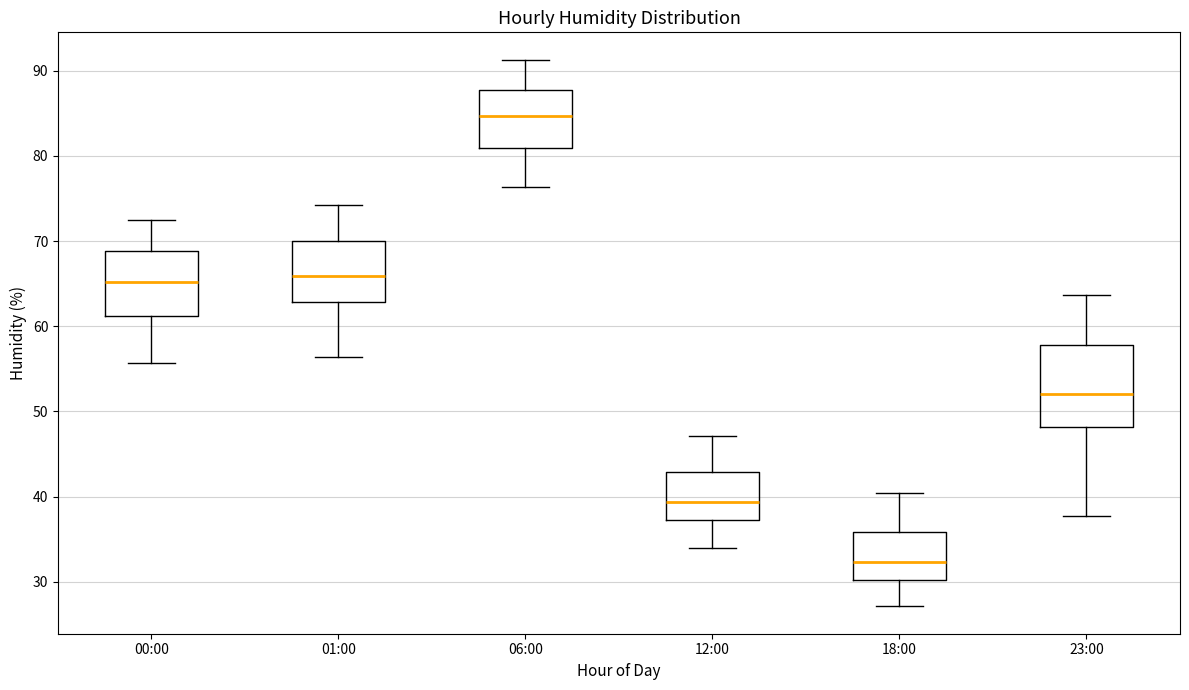

Reading left to right, transcribe this box plot: for each box, give where its median line is, the range the box spans, and where its two whiskers end, as read against the y-axis. The values are not printed on the chart, so give them approximately, as read against the axis.

00:00: median 65, box 61 to 69, whiskers 56 to 73
01:00: median 66, box 63 to 70, whiskers 56 to 74
06:00: median 85, box 81 to 88, whiskers 76 to 91
12:00: median 39, box 37 to 43, whiskers 34 to 47
18:00: median 32, box 30 to 36, whiskers 27 to 40
23:00: median 52, box 48 to 58, whiskers 38 to 64